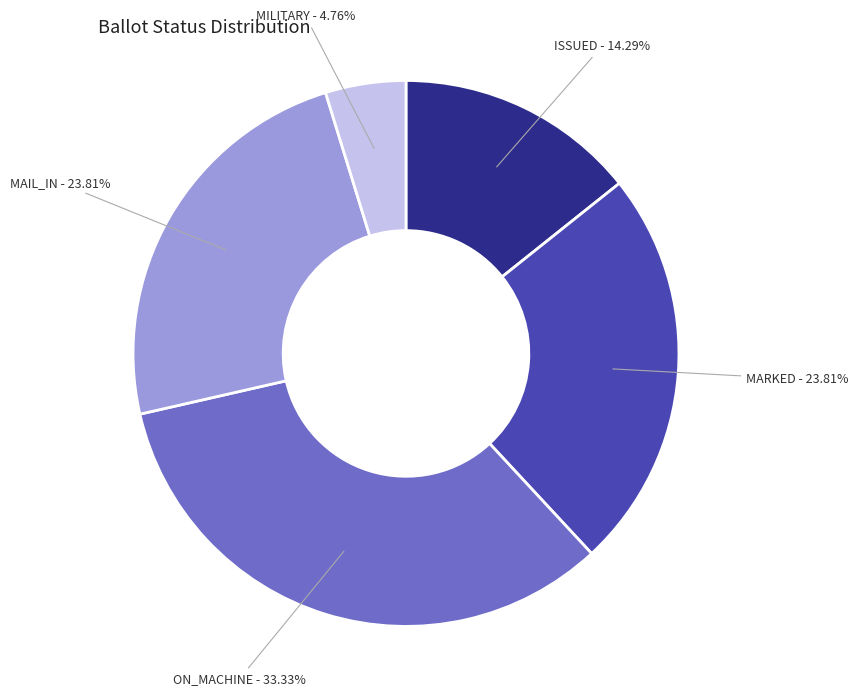

Approximately how many times larger is the value at ISSUED compared to MAIL_IN?

0.6